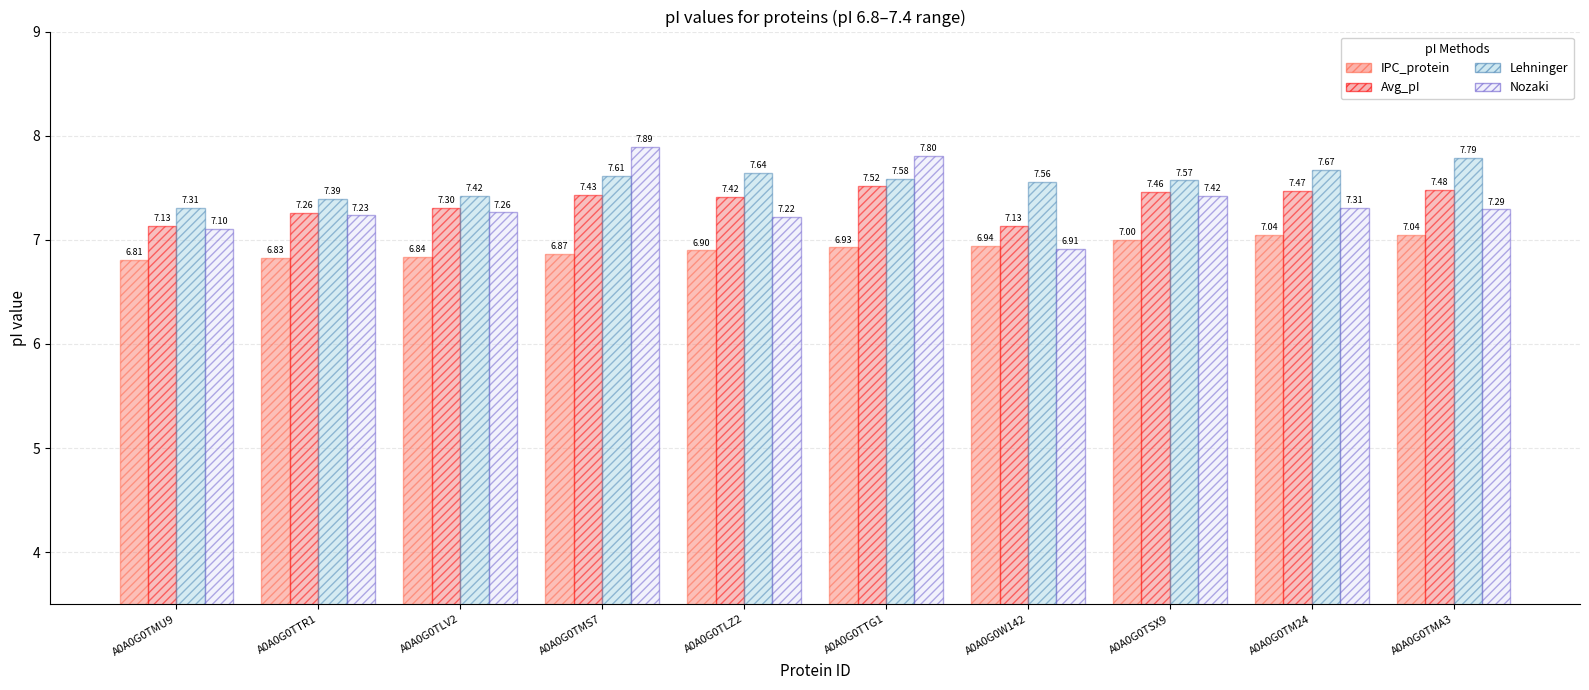

What is the value of the Lehninger bar at the 10th from the left?

7.8